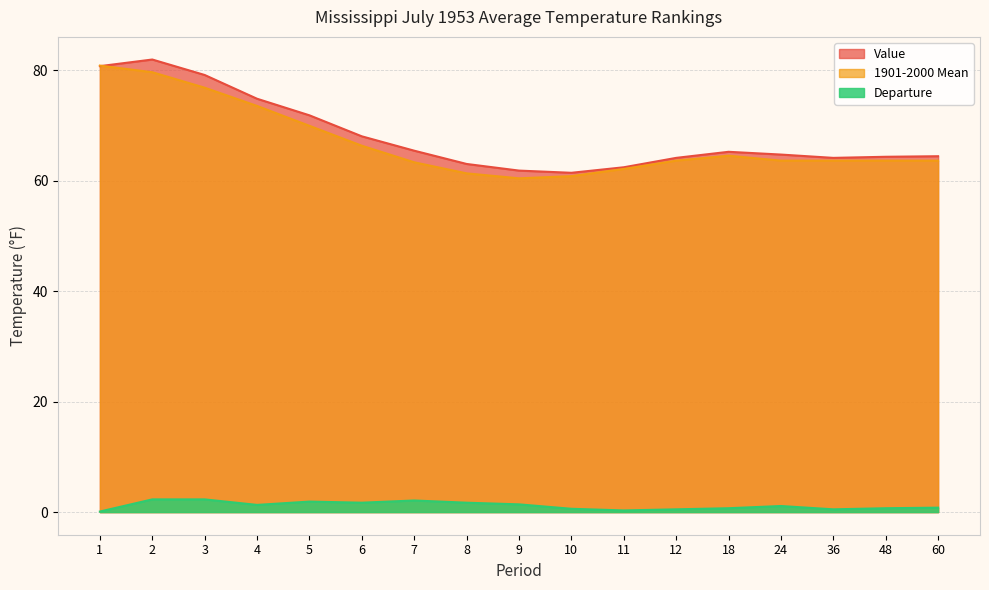

What is the average value of the 1901-2000 Mean series?

66.9